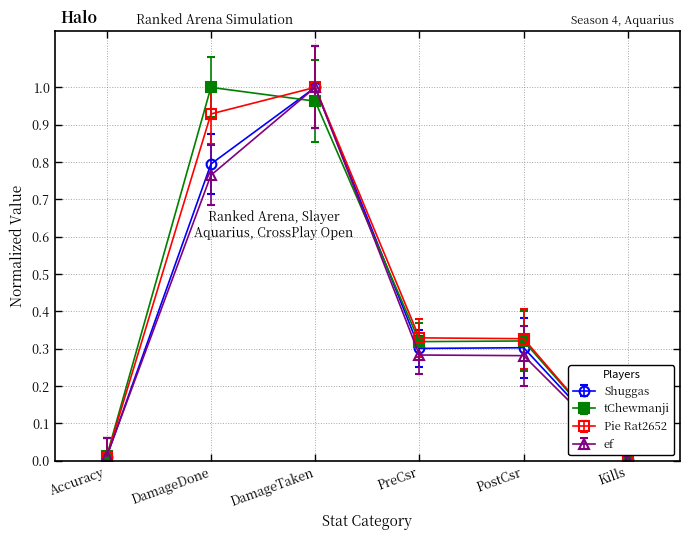

Is it true that tChewmanji equals 1.0 at DamageDone?

True